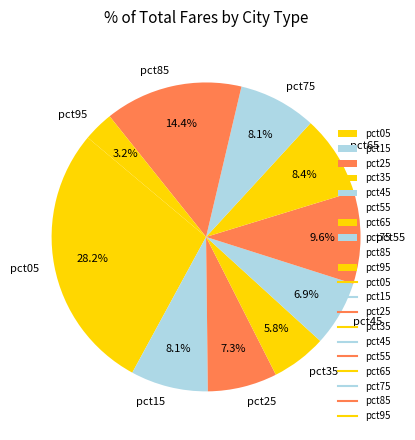

Is there any slice that represents more than half of the pie?

No